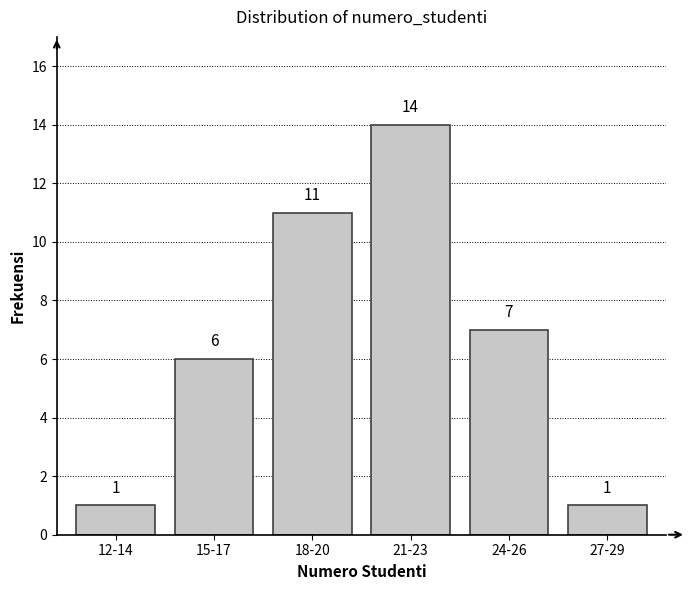

Reading right to left, transcribe all the data shown in this chart.

1	7	14	11	6	1